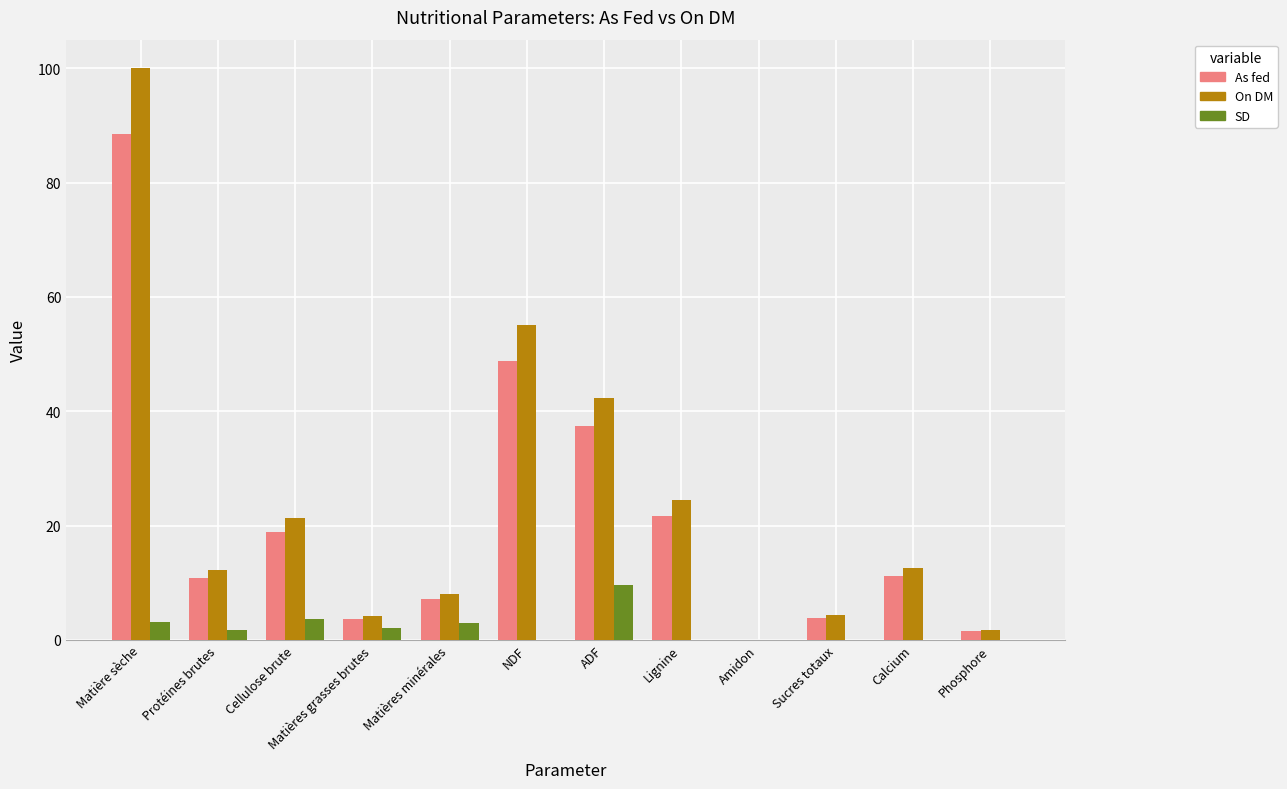

What is the greatest value displayed?

100.0